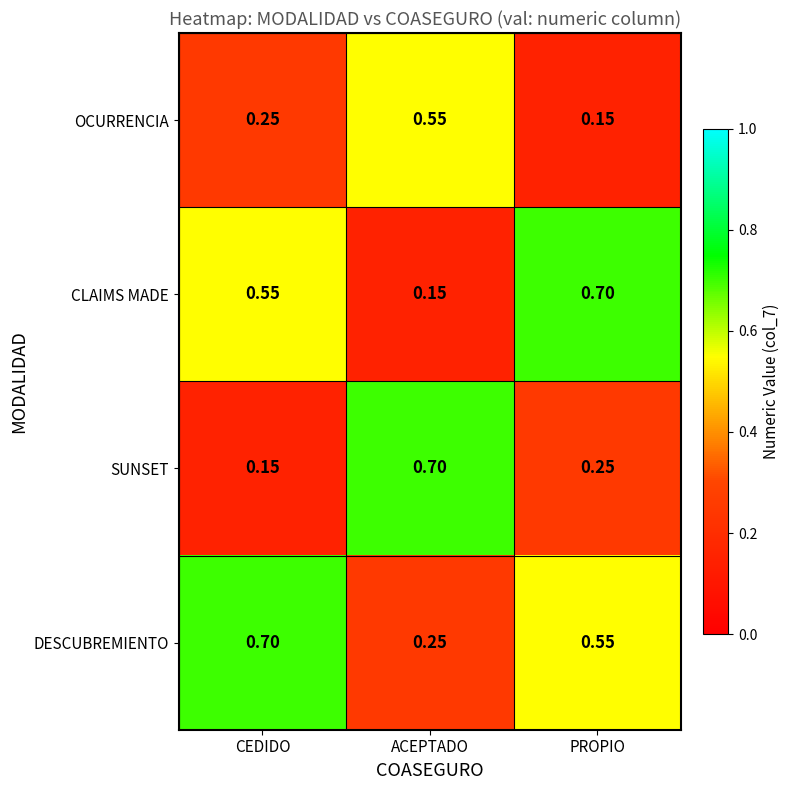

Which series has the largest total across all categories?

DESCUBREMIENTO